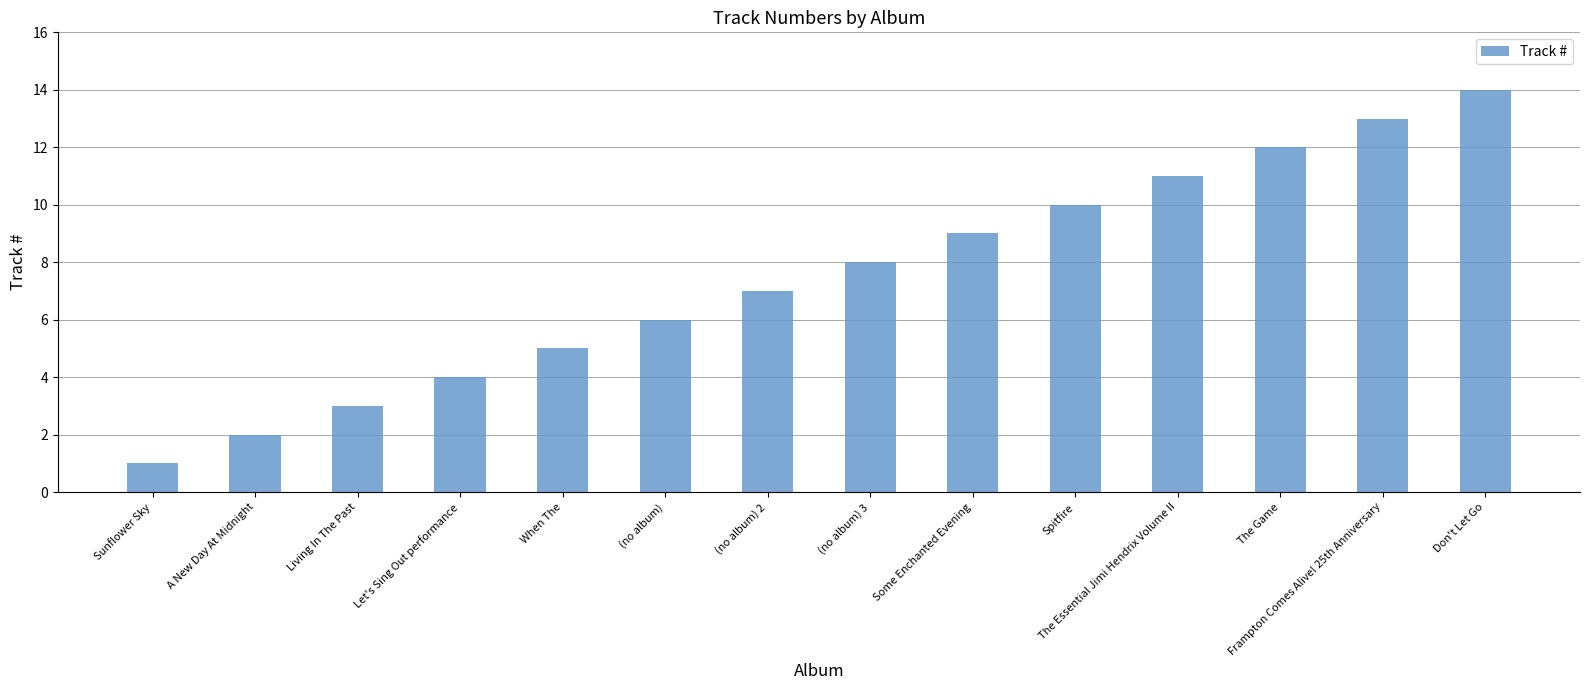

Reading right to left, what are all the values shown in this chart?

Don't Let Go=14	Frampton Comes Alive! 25th Anniversary=13	The Game=12	The Essential Jimi Hendrix Volume II=11	Spitfire=10	Some Enchanted Evening=9	(no album) 3=8	(no album) 2=7	(no album)=6	When The=5	Let's Sing Out performance=4	Living In The Past=3	A New Day At Midnight=2	Sunflower Sky=1